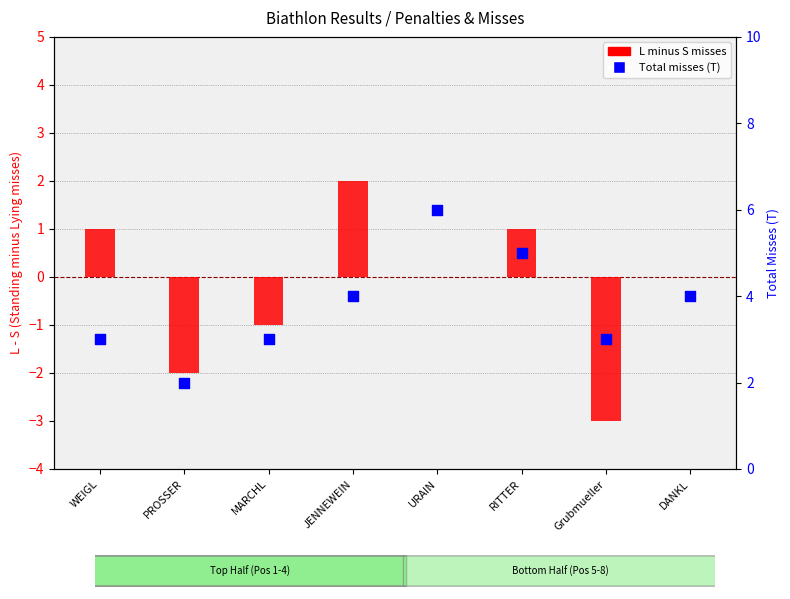

Is the value of Total misses (T) at DANKL greater than the value of L minus S misses at PROSSER?

Yes